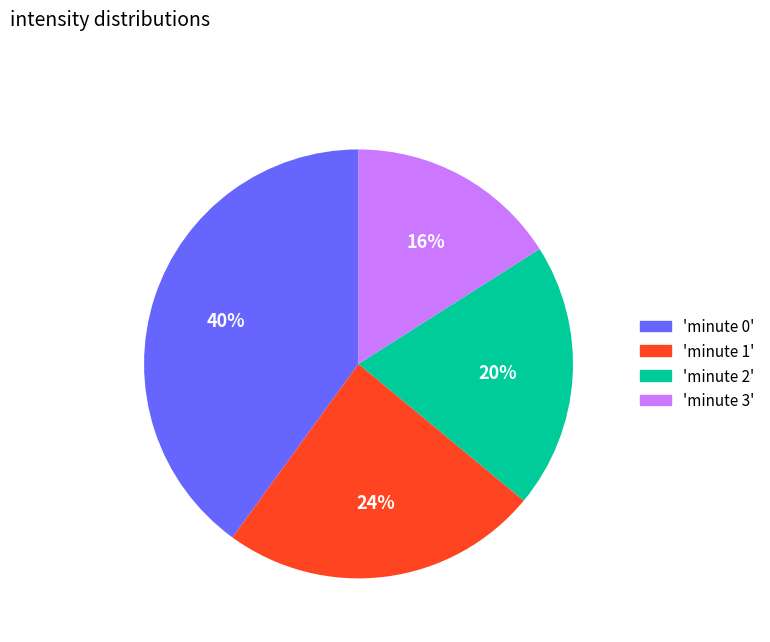

True or false: 'minute 1' accounts for 24% of the total.

True